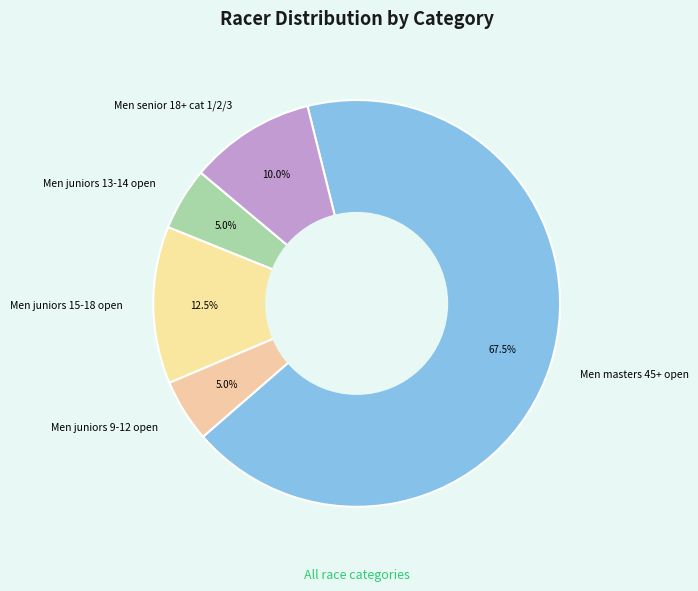

How many slices are in this pie chart?

5